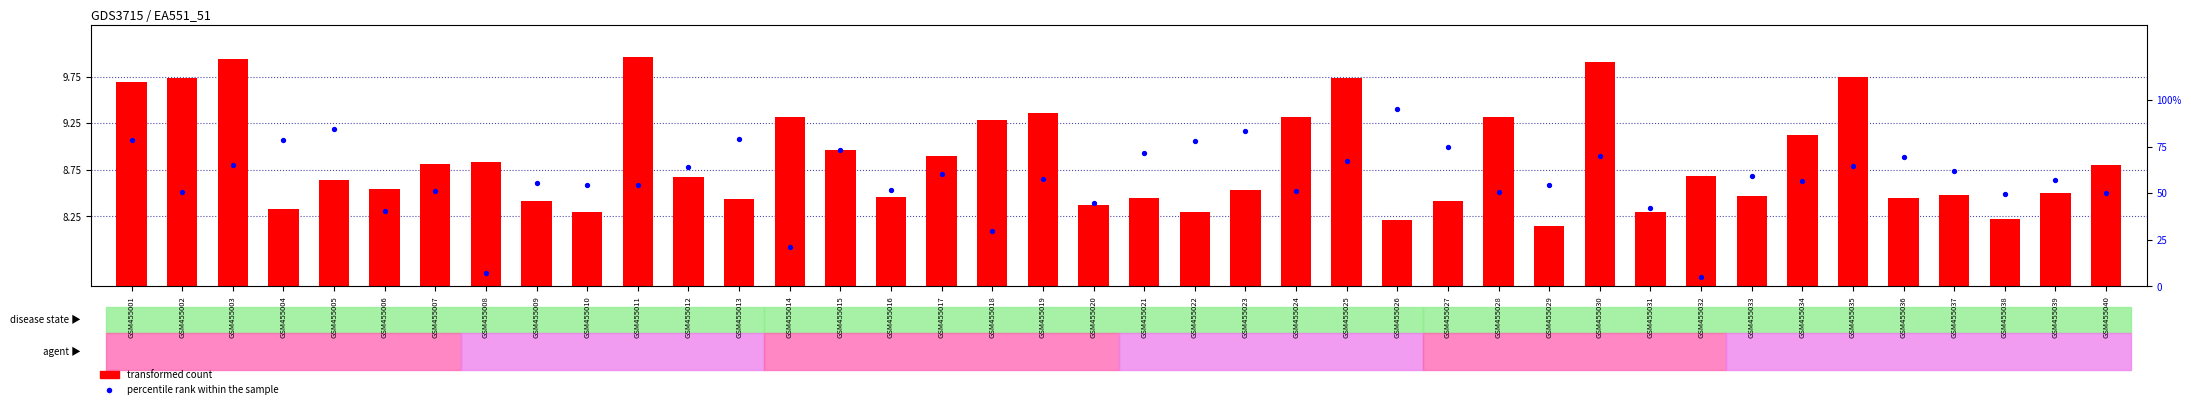

Which series has the largest total across all categories?

percentile rank within the sample